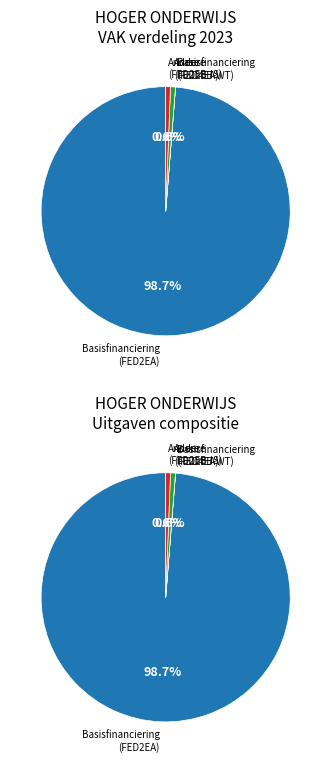

Is there any slice that represents more than half of the pie?

Yes